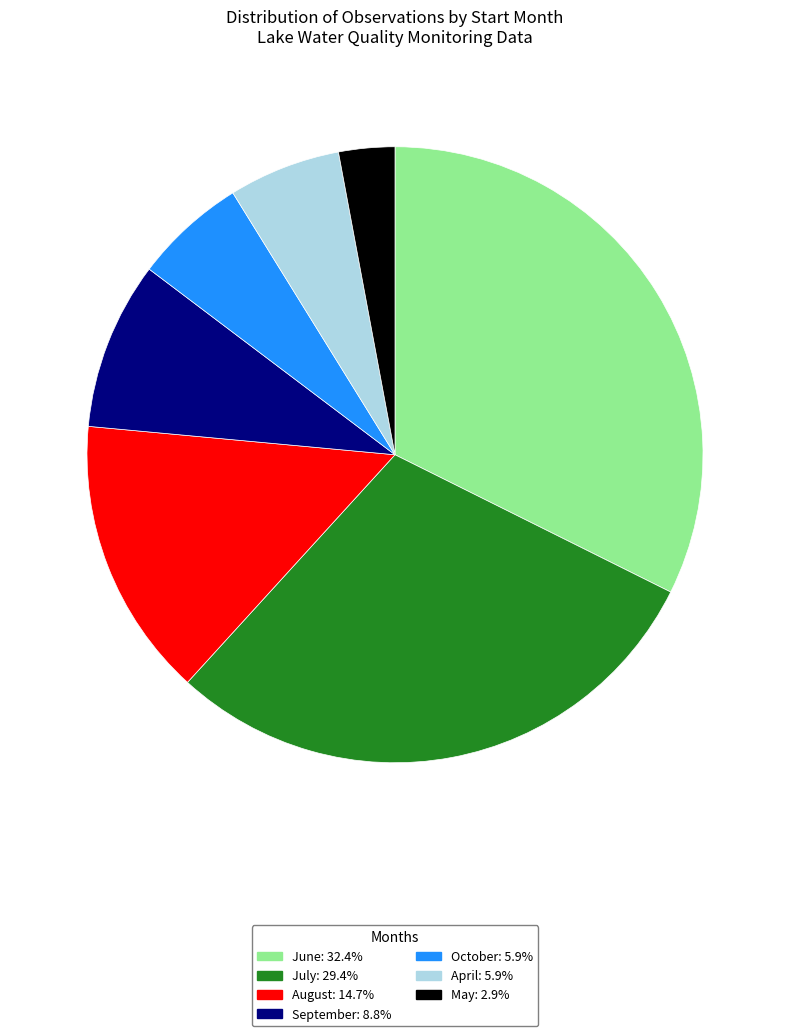

Is July: 29.4% the majority of the pie?

No